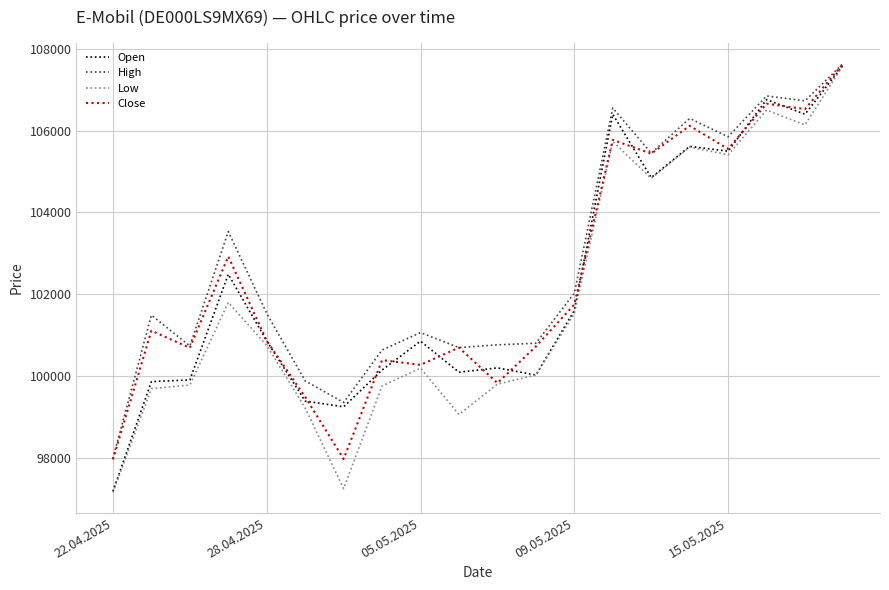

What is the minimum value for High?

97990